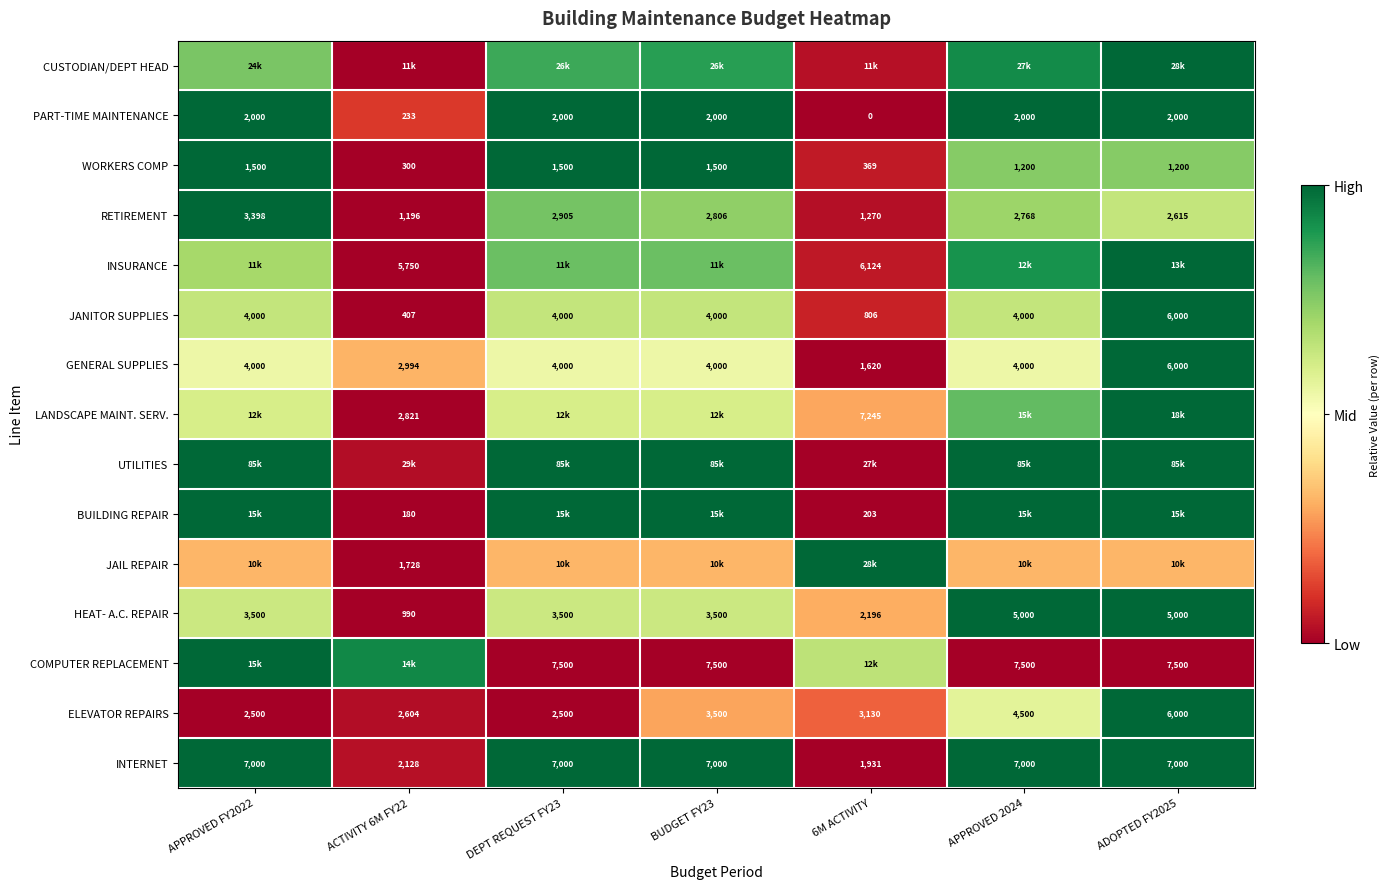

Which has a higher value, ACTIVITY 6M FY22 or DEPT REQUEST FY23?

DEPT REQUEST FY23